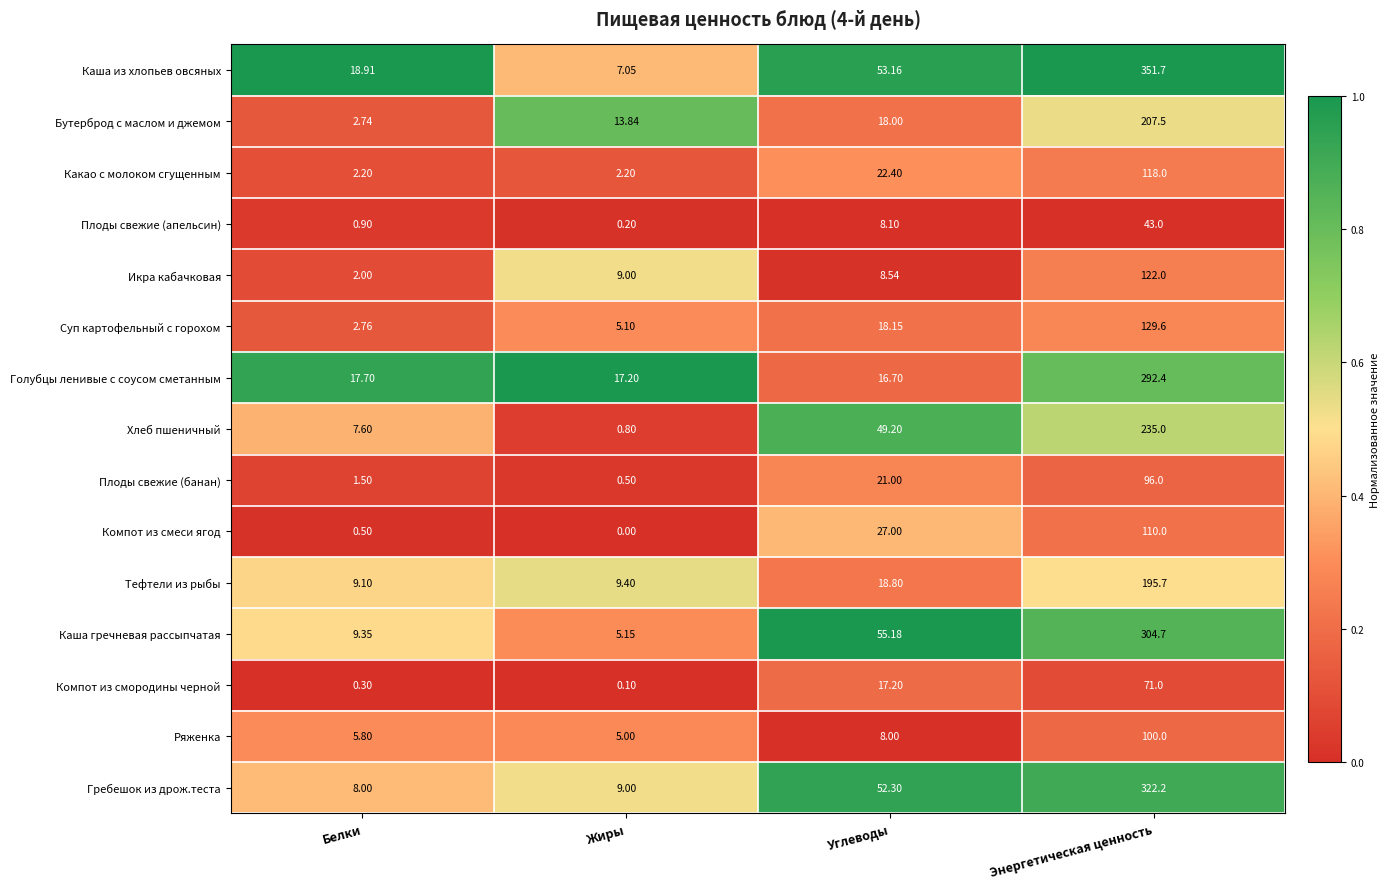

Which series has the largest total across all categories?

Каша из хлопьев овсяных